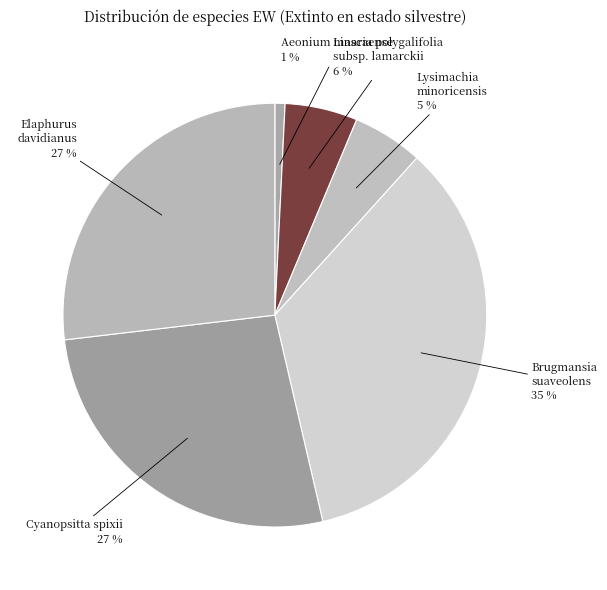

Between Brugmansia suaveolens and Elaphurus davidianus, which is larger?

Brugmansia suaveolens